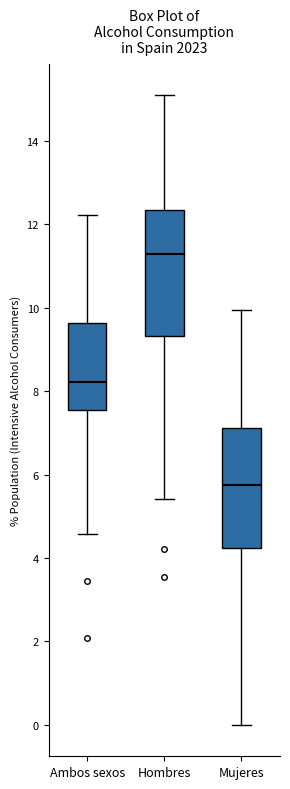

Where does the lower whisker of the box for Hombres end on the y-axis? The values are not printed on the chart, so give them approximately, as read against the axis.

5.4